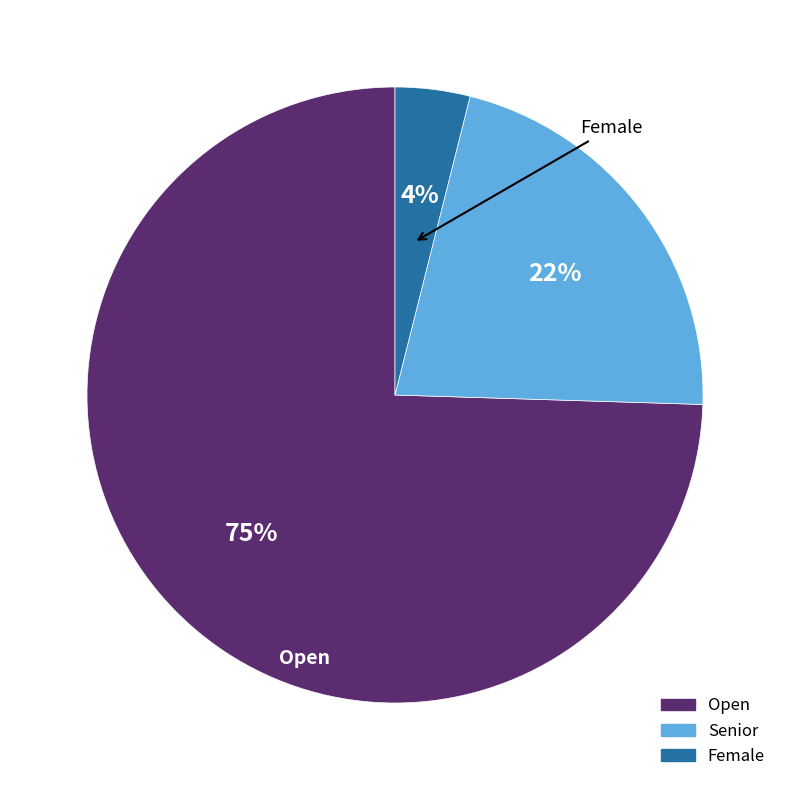

Is it true that Female is 13% of the pie?

False